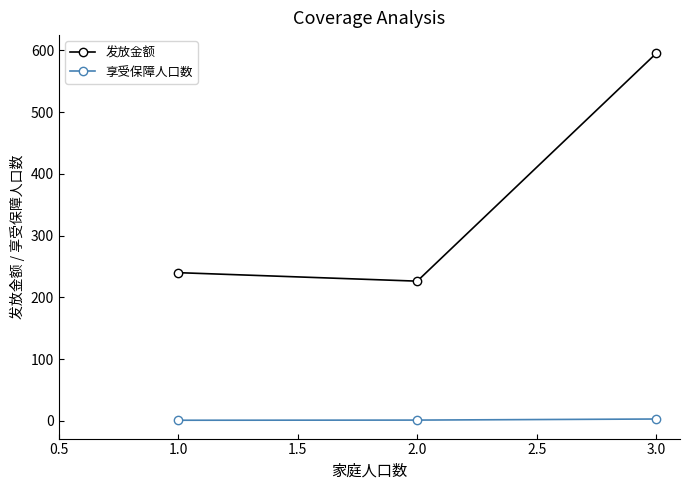

The value of 发放金额 at 1.0 is 240.0. True or false?

True